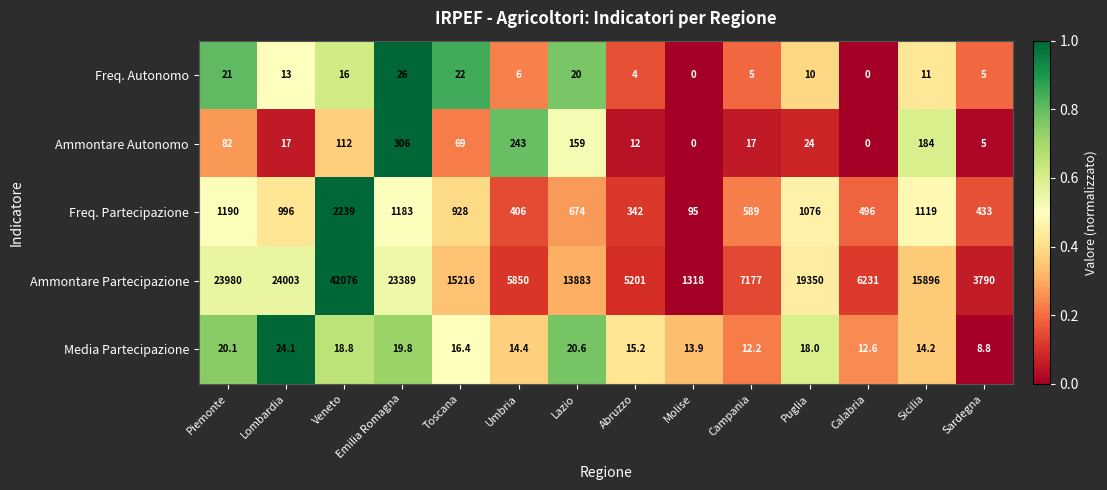

How many categories are shown in the chart?

14